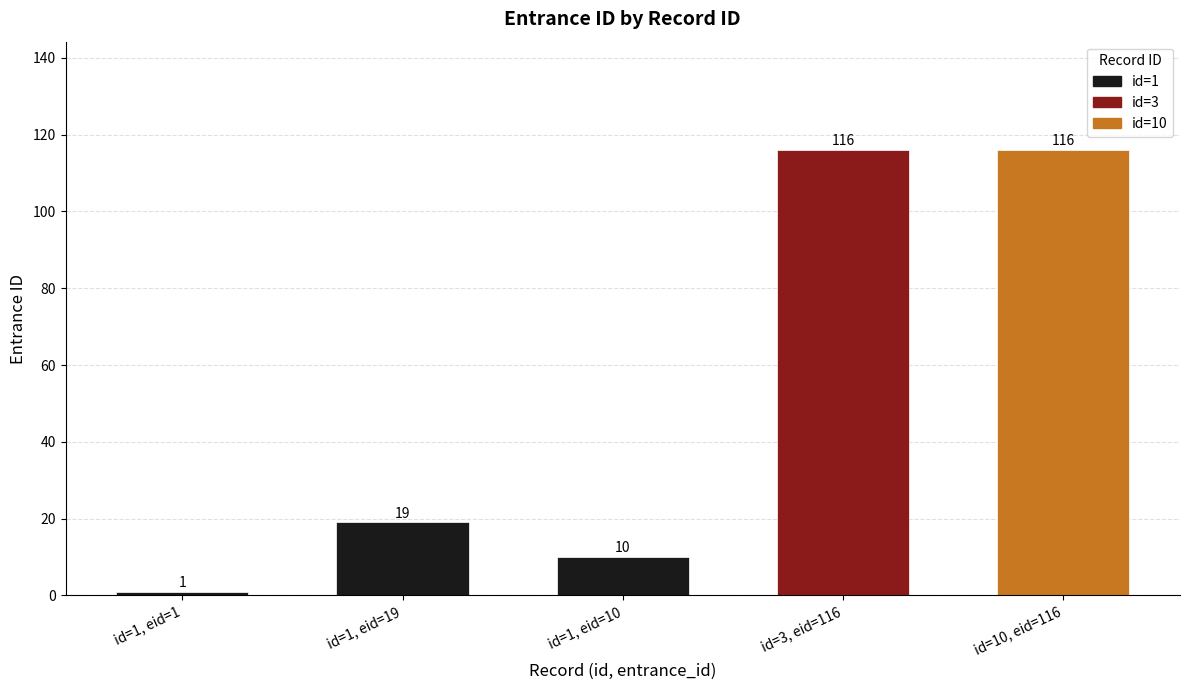

What is the total value across all series at 1?

1